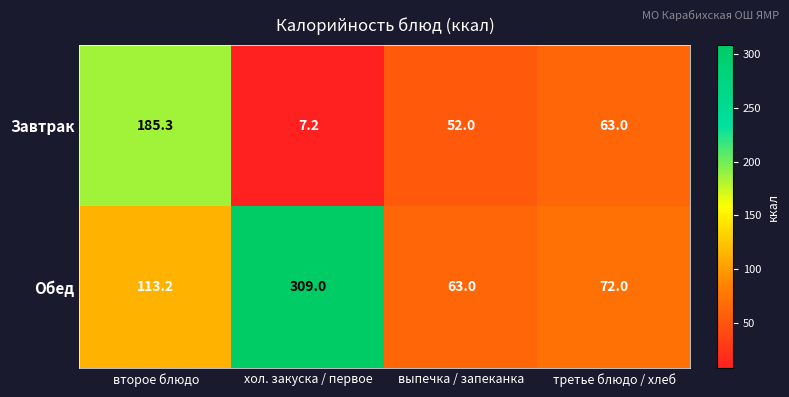

What is the difference between the maximum and minimum values in the Обед series?

246.0